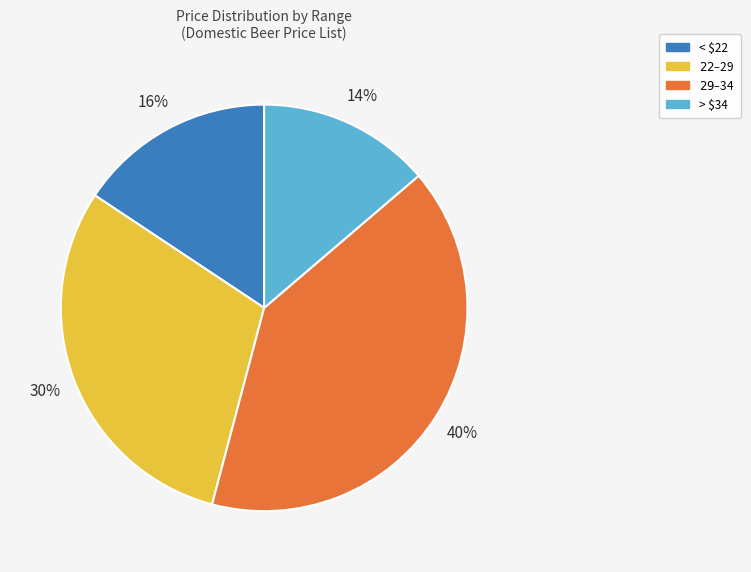

How many slices are in this pie chart?

4